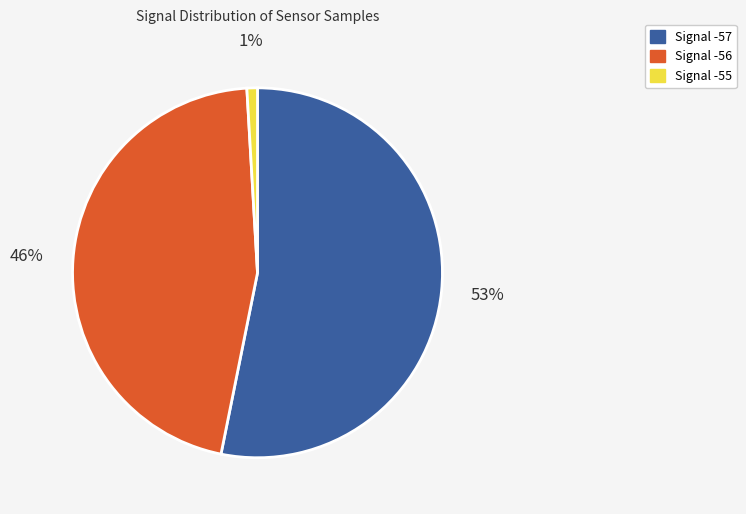

Does any single category account for the majority?

Yes